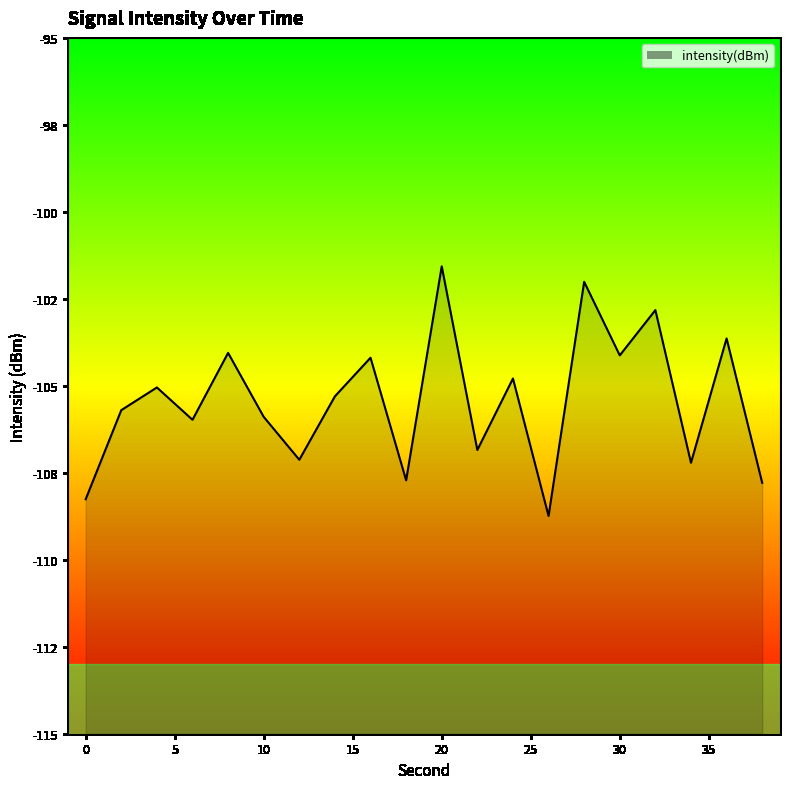

What is the sum of the values at 2 and 6?

-211.7